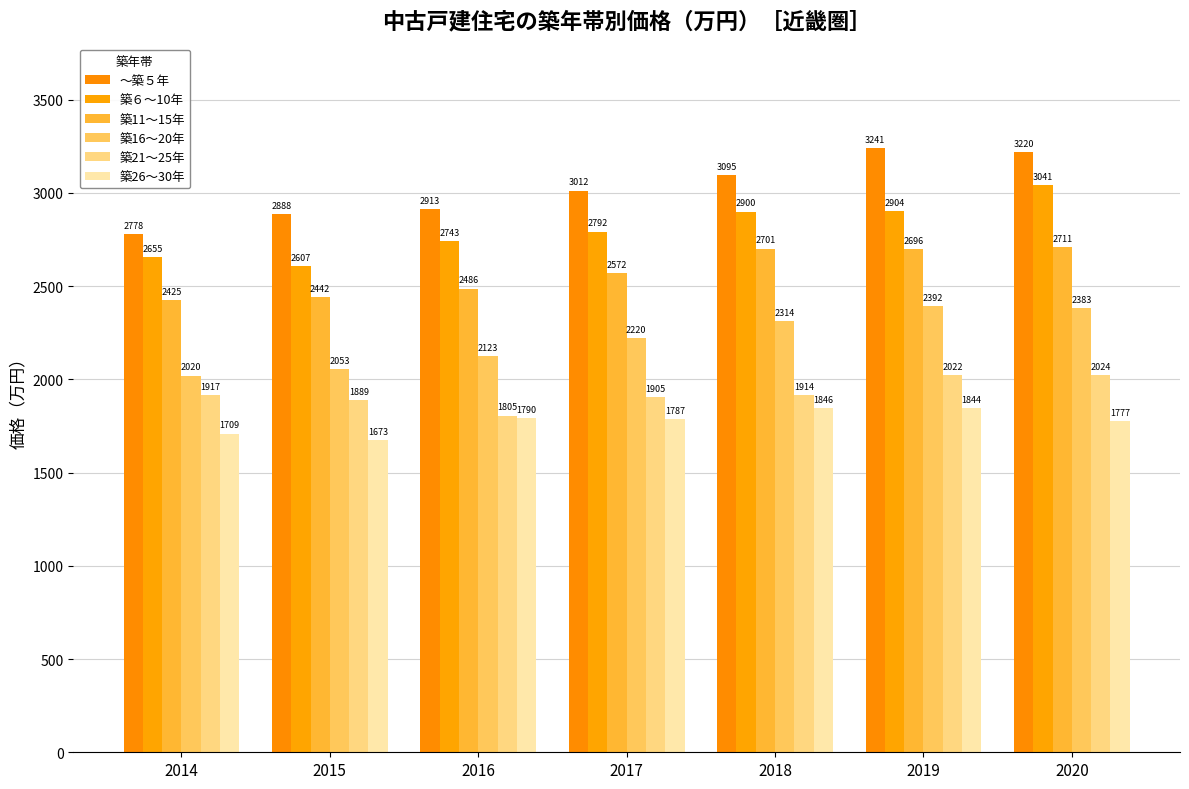

What is the value of the 築11～15年 bar at the 1st from the left?

2424.8